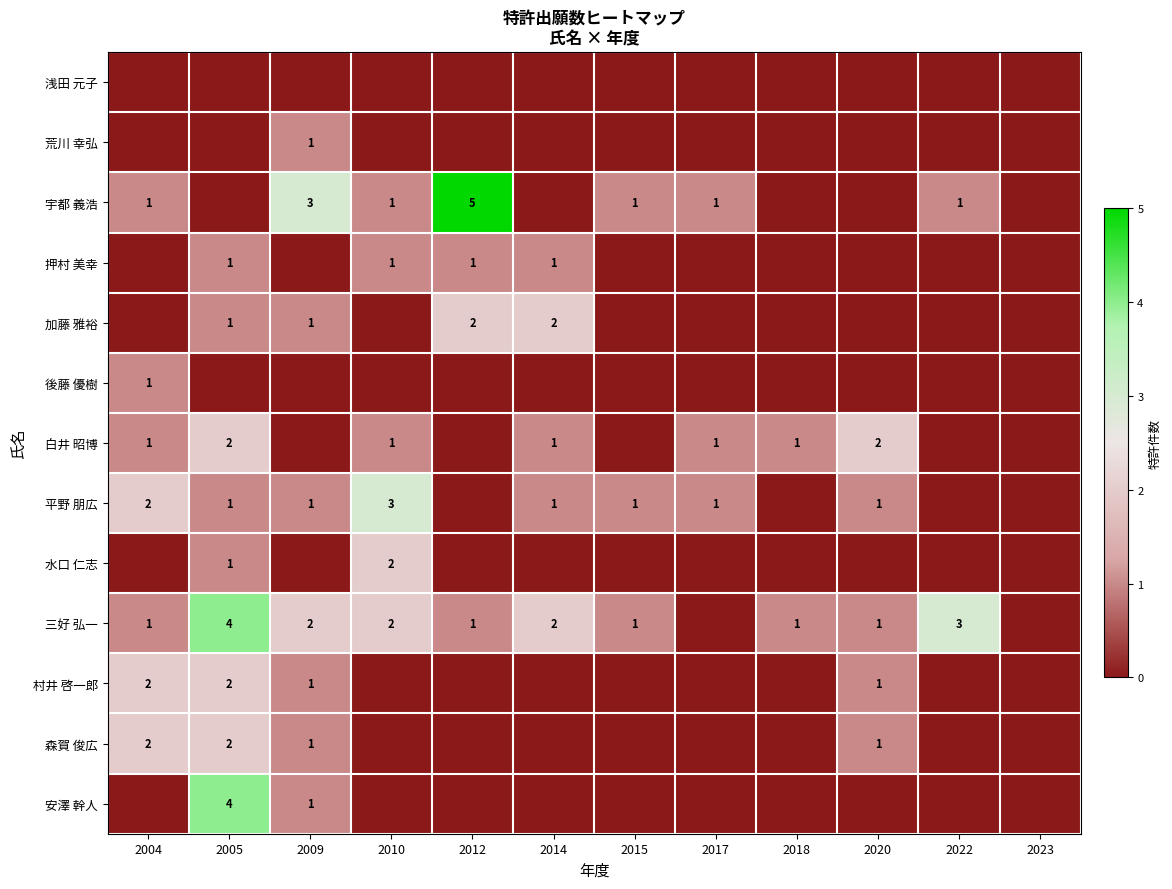

The 三好 弘一 series shows 2 at 2012. True or false?

False